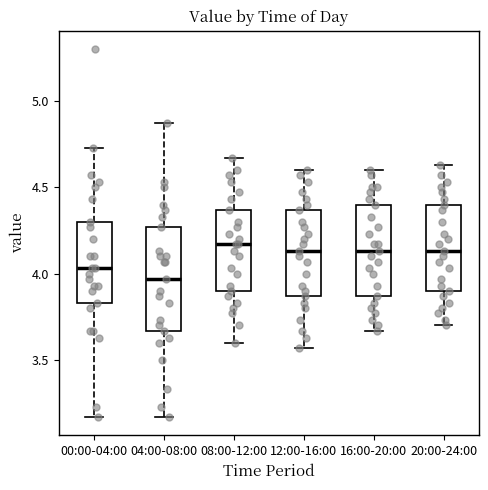

Which box is the tallest, from its lower edge to its upper edge?

04:00-08:00